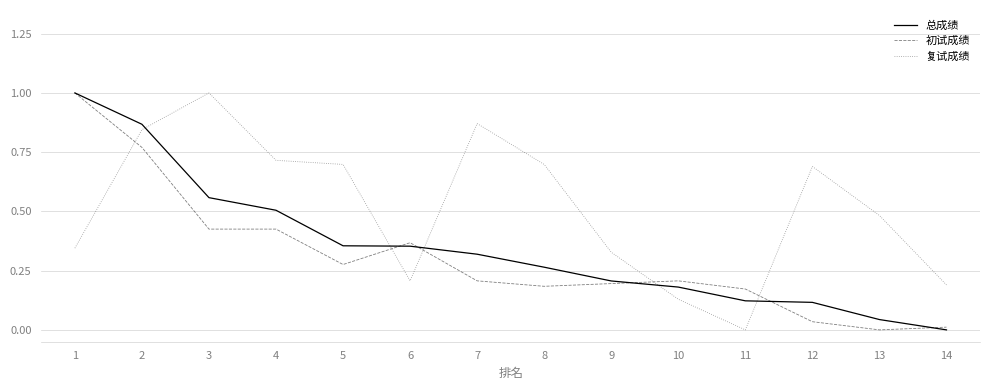

What is the maximum value for 总成绩?

1.0